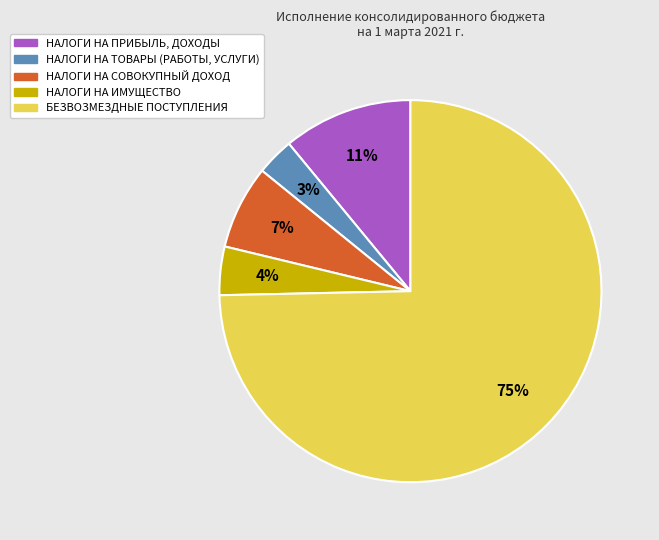

To the nearest percent, what portion does НАЛОГИ НА ПРИБЫЛЬ, ДОХОДЫ represent?

11%